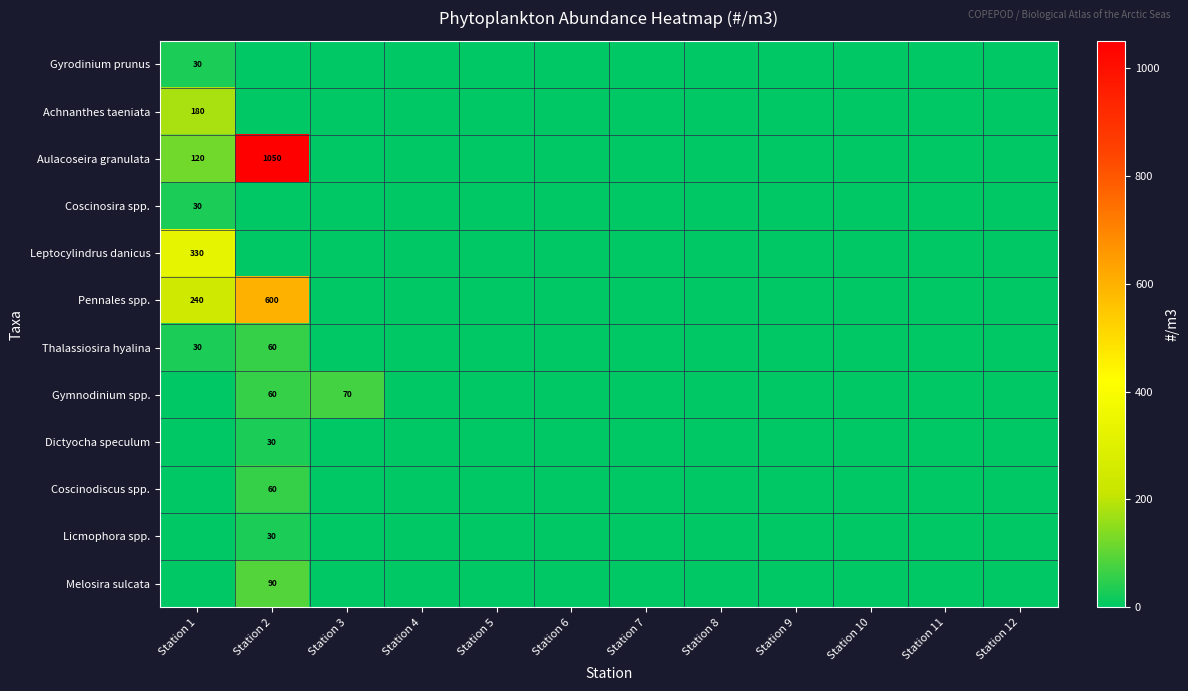

How many positive values does the Pennales spp. series have?

2